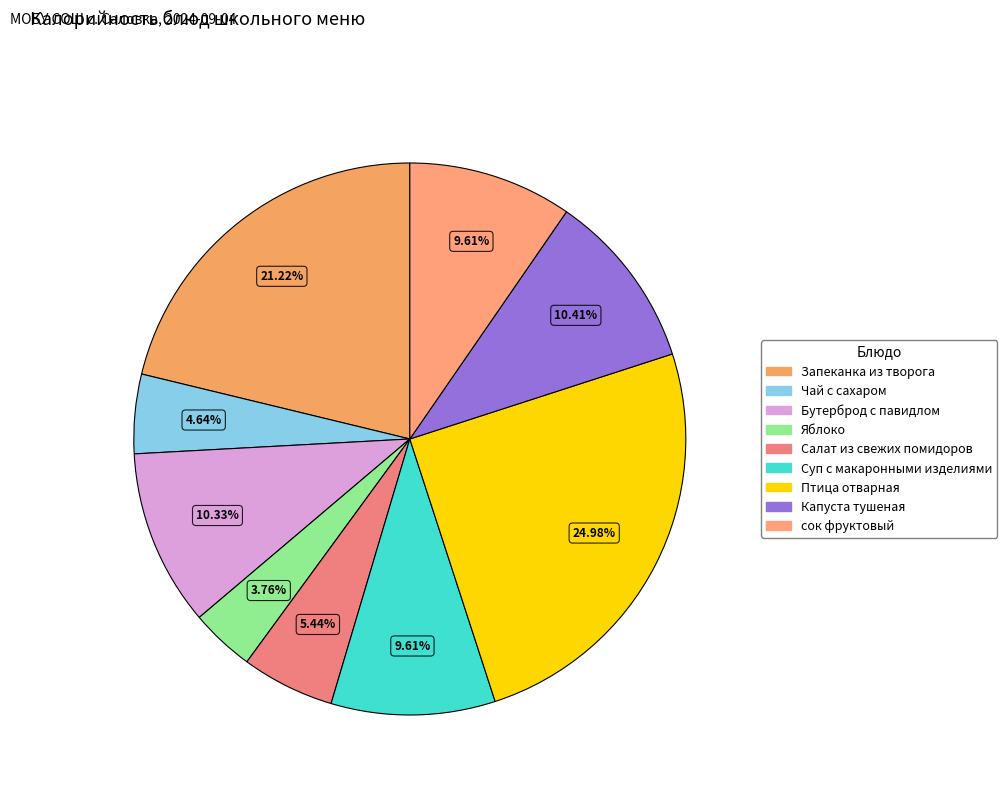

Is there a majority slice in this chart?

No